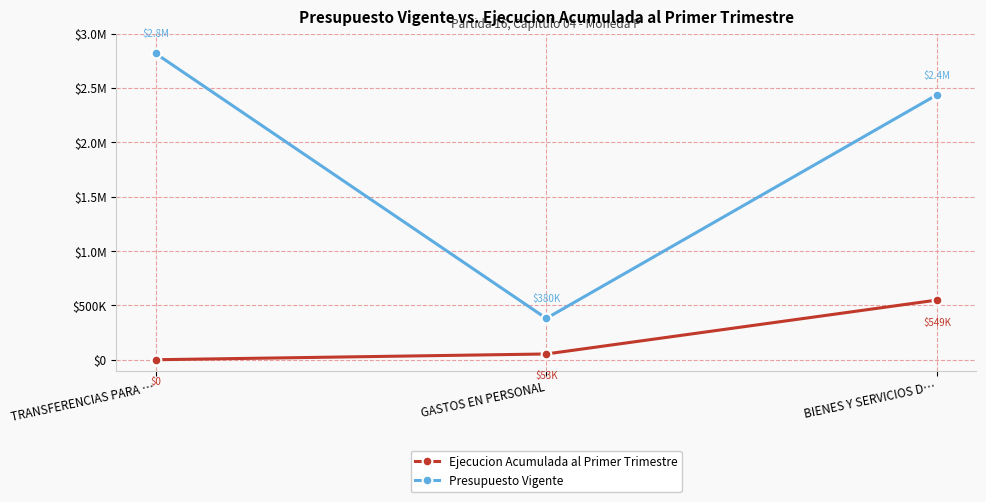

Is it true that Presupuesto Vigente equals 678985 at BIENES Y SERVICIOS D…?

False